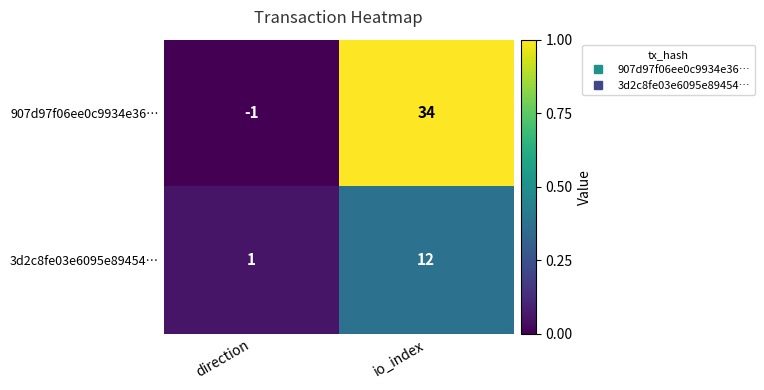

Reading left to right, what are all the values shown in this chart?

907d97f06ee0c9934e36…: direction=-1	io_index=34
3d2c8fe03e6095e89454…: direction=1	io_index=12